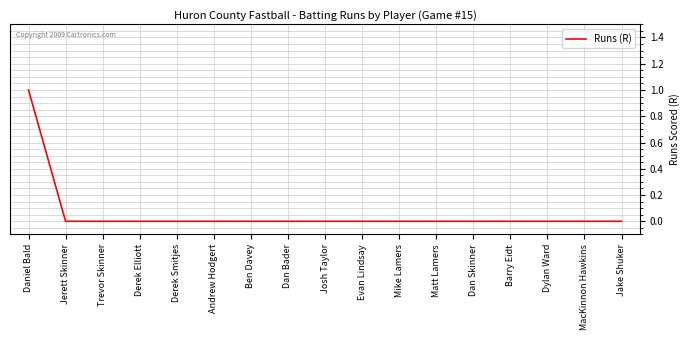

What position from the left is Derek Smitjes?

5